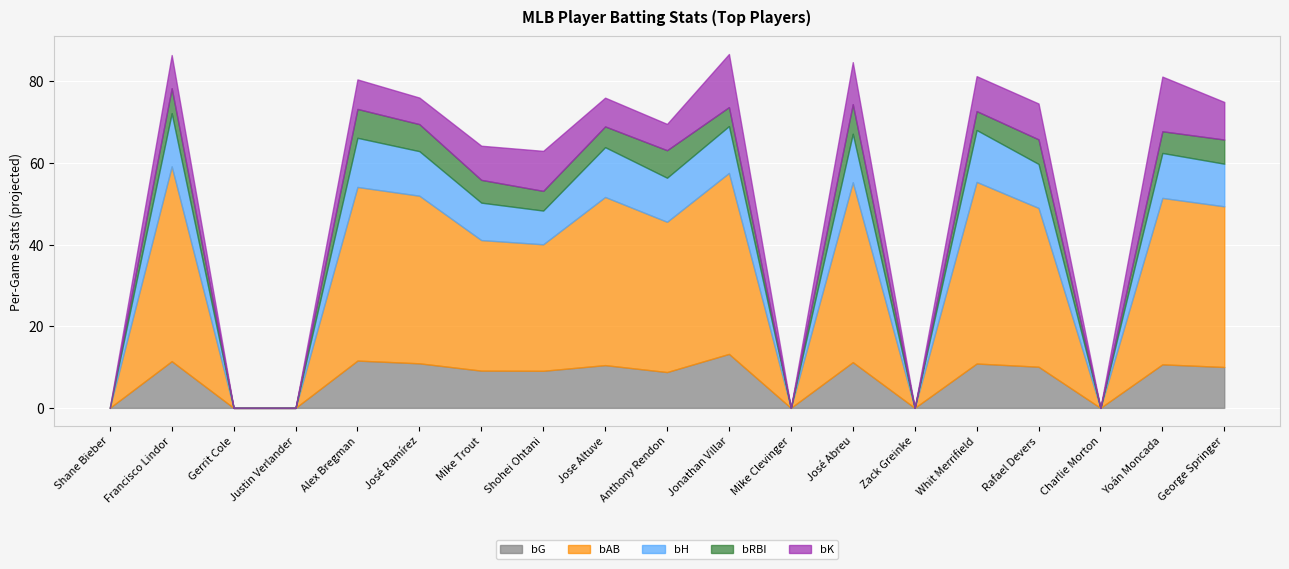

Rank the categories by bH value from lowest to highest.

Shane Bieber, Gerrit Cole, Justin Verlander, Mike Clevinger, Zack Greinke, Charlie Morton, Shohei Ohtani, Mike Trout, George Springer, Rafael Devers, Anthony Rendon, José Ramírez, Yoán Moncada, Jonathan Villar, José Abreu, Alex Bregman, Jose Altuve, Whit Merrifield, Francisco Lindor